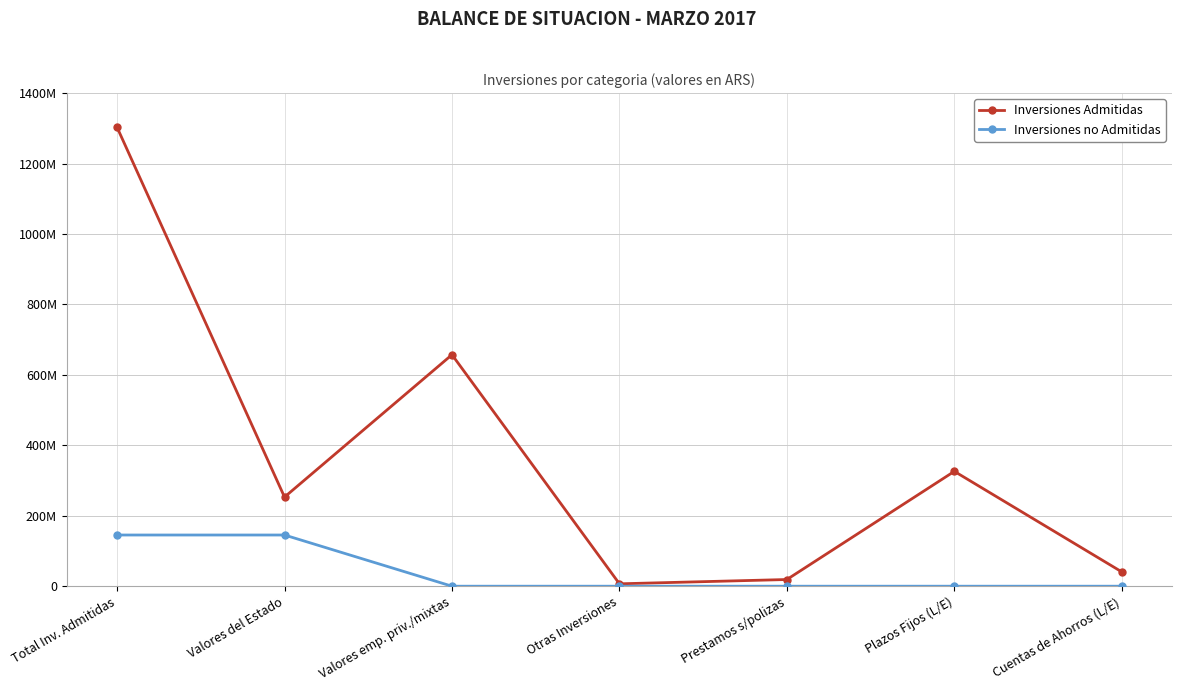

Reading left to right, list all the values displayed in this chart.

Inversiones Admitidas: 1302782923.1	253074487.9	657194536.7	6811601.2	18988112.3	326087023.1	40627161.9
Inversiones no Admitidas: 145347079.1	145347079.1	0.0	0.0	0.0	0.0	0.0